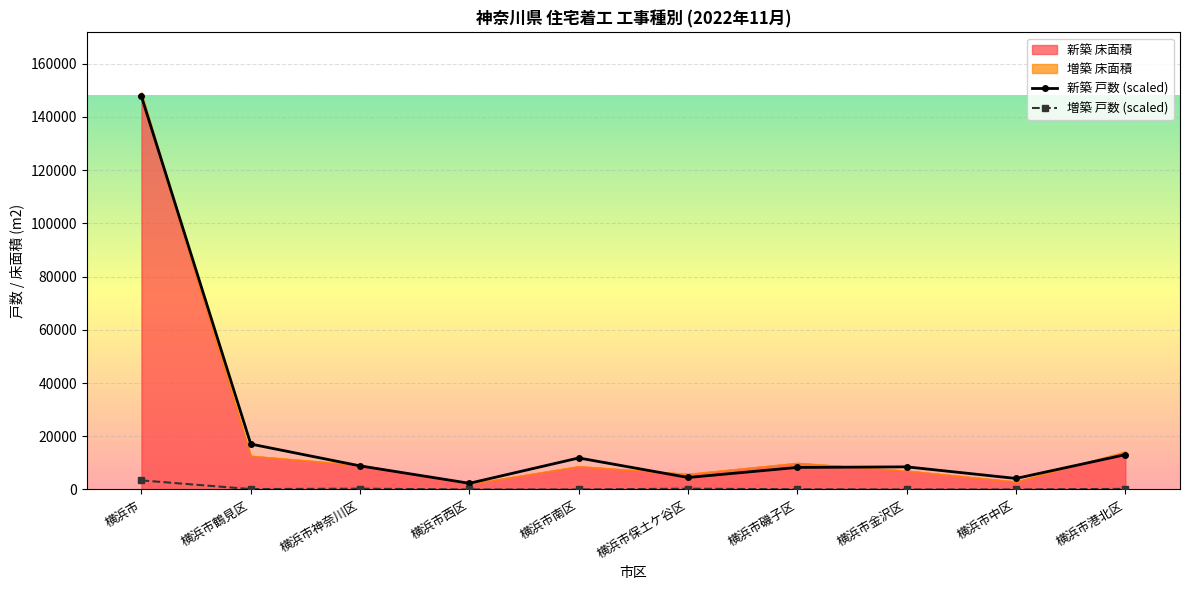

What value does the 新築 戸数 (scaled) series have at 横浜市中区?

4139.0